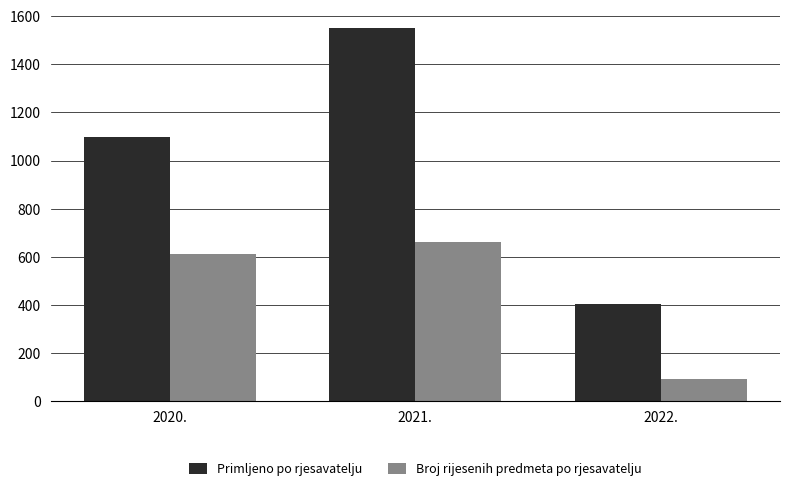

Rank the categories by Primljeno po rjesavatelju value from lowest to highest.

2022., 2020., 2021.